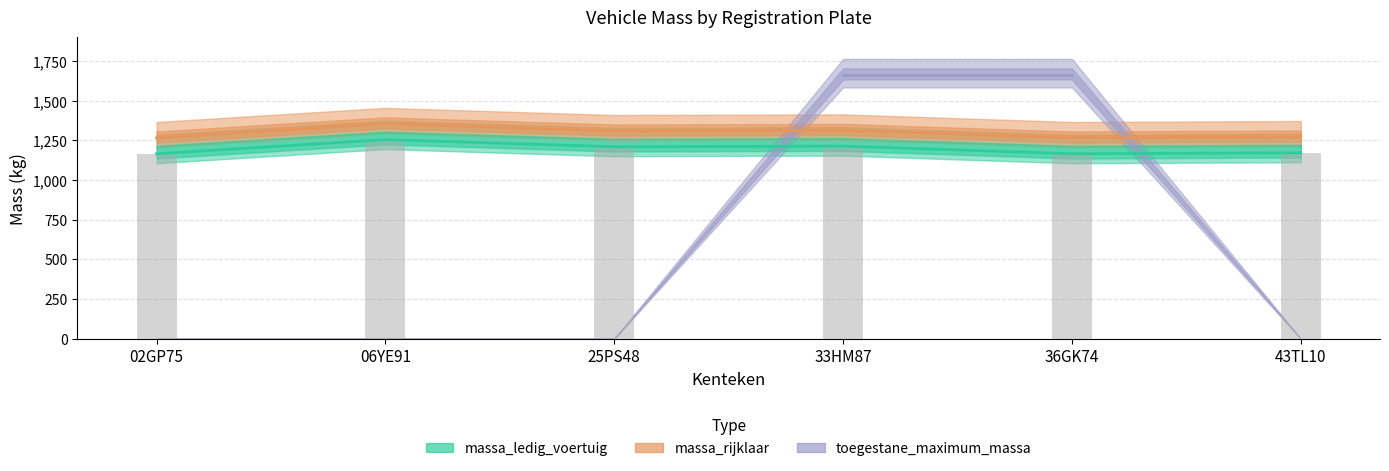

How many data points does each series have?

6